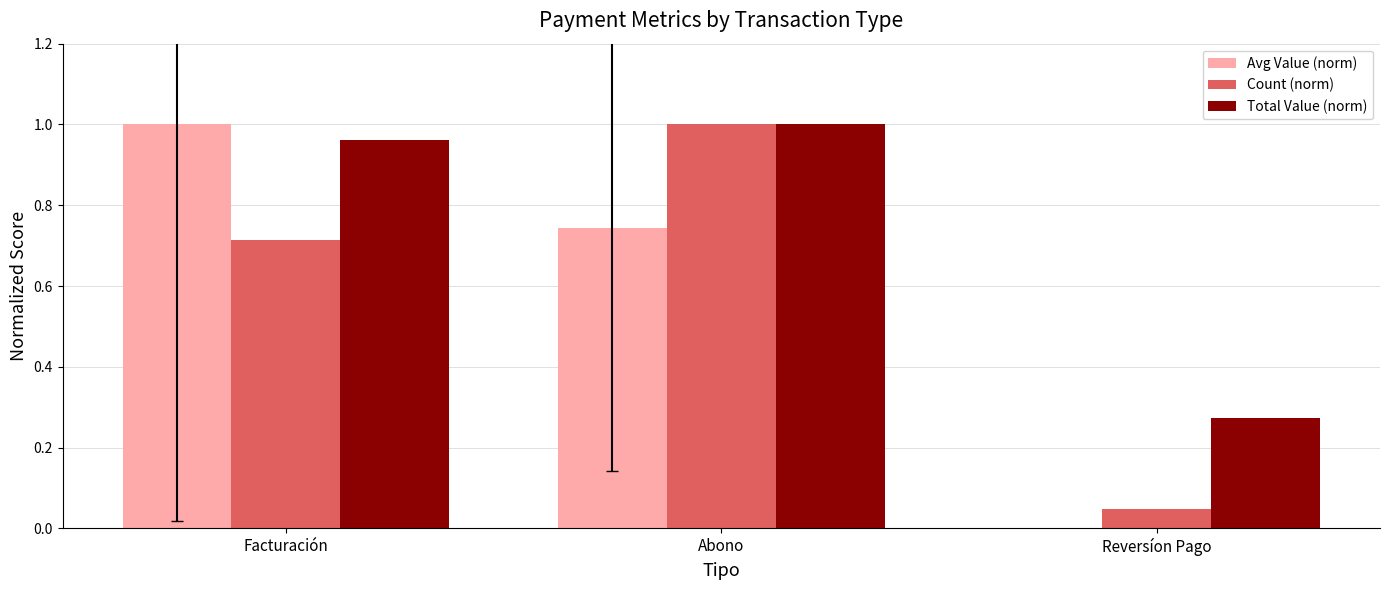

What is the label of the 2nd bar from the right?

Abono